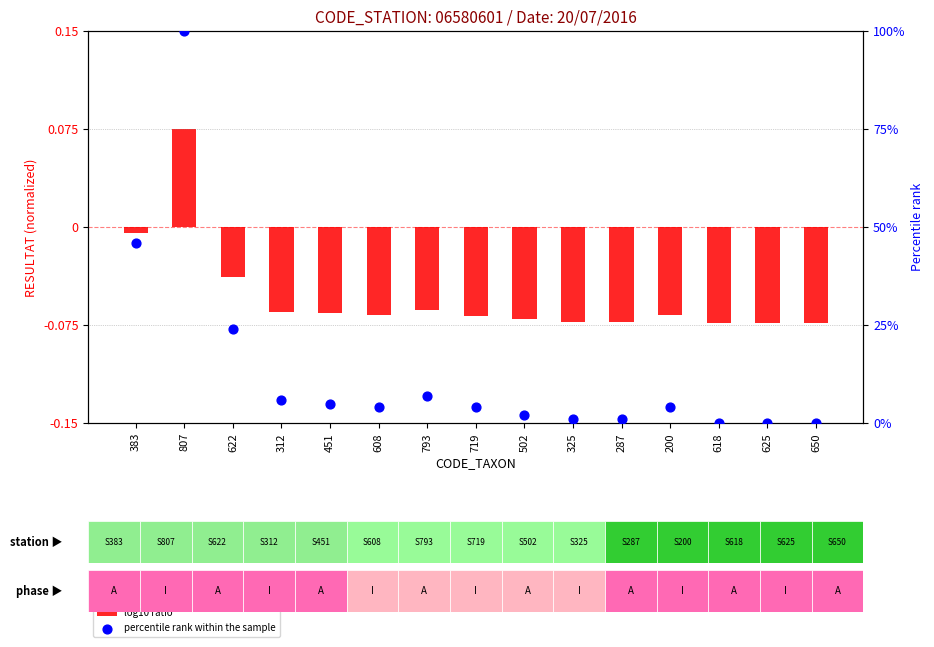

Which series has the widest spread of Y values?

percentile rank within the sample